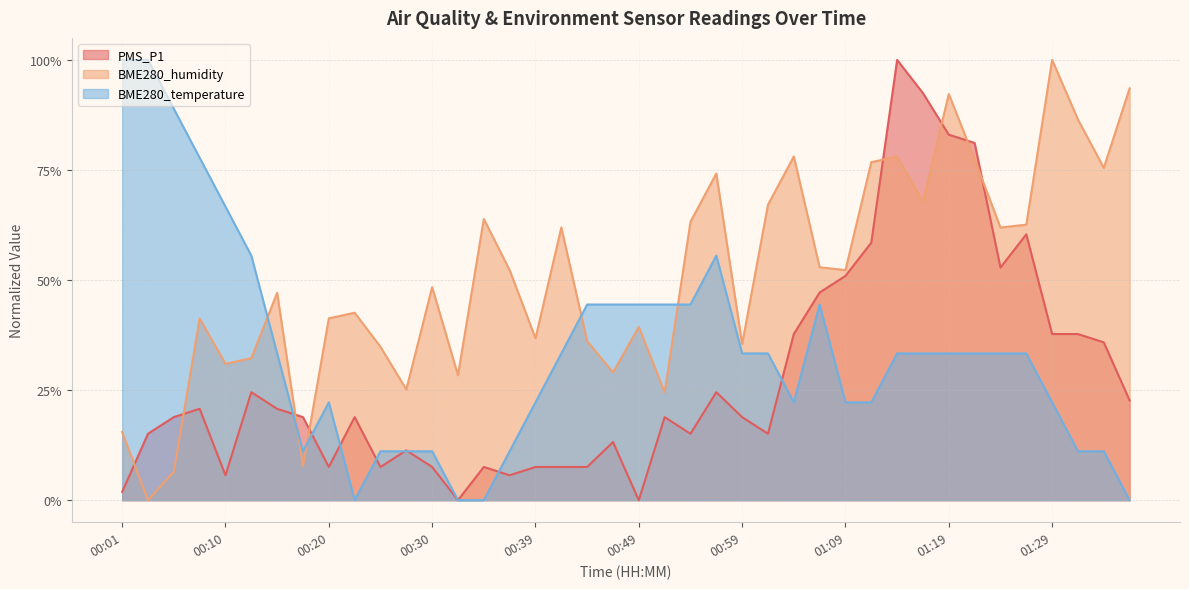

What is the difference between the PMS_P1 values at 00:32 and 00:05?

0.2